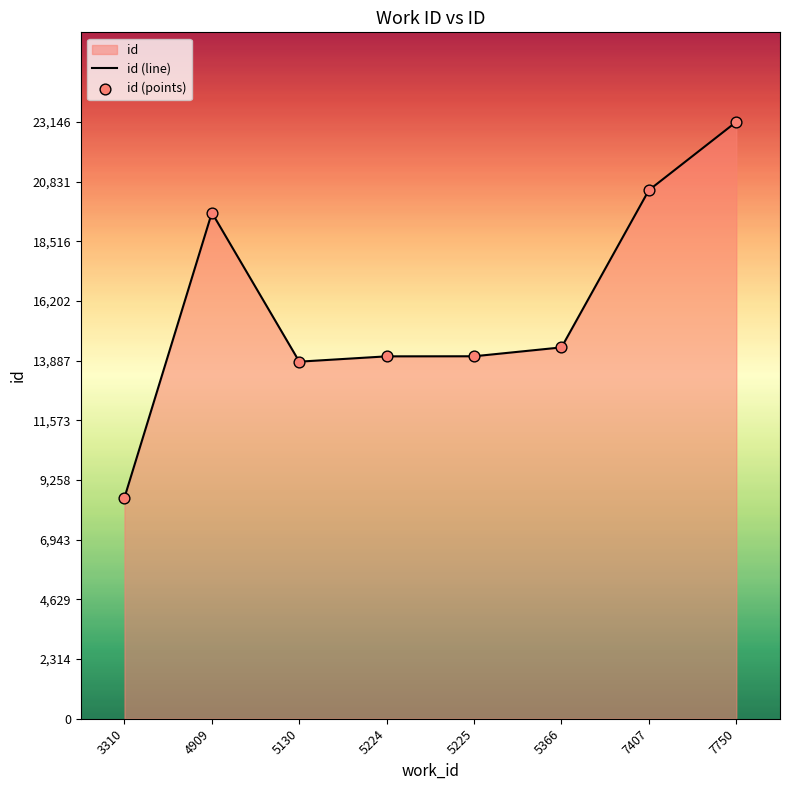

Between 3310 and 7407, which is larger?

7407